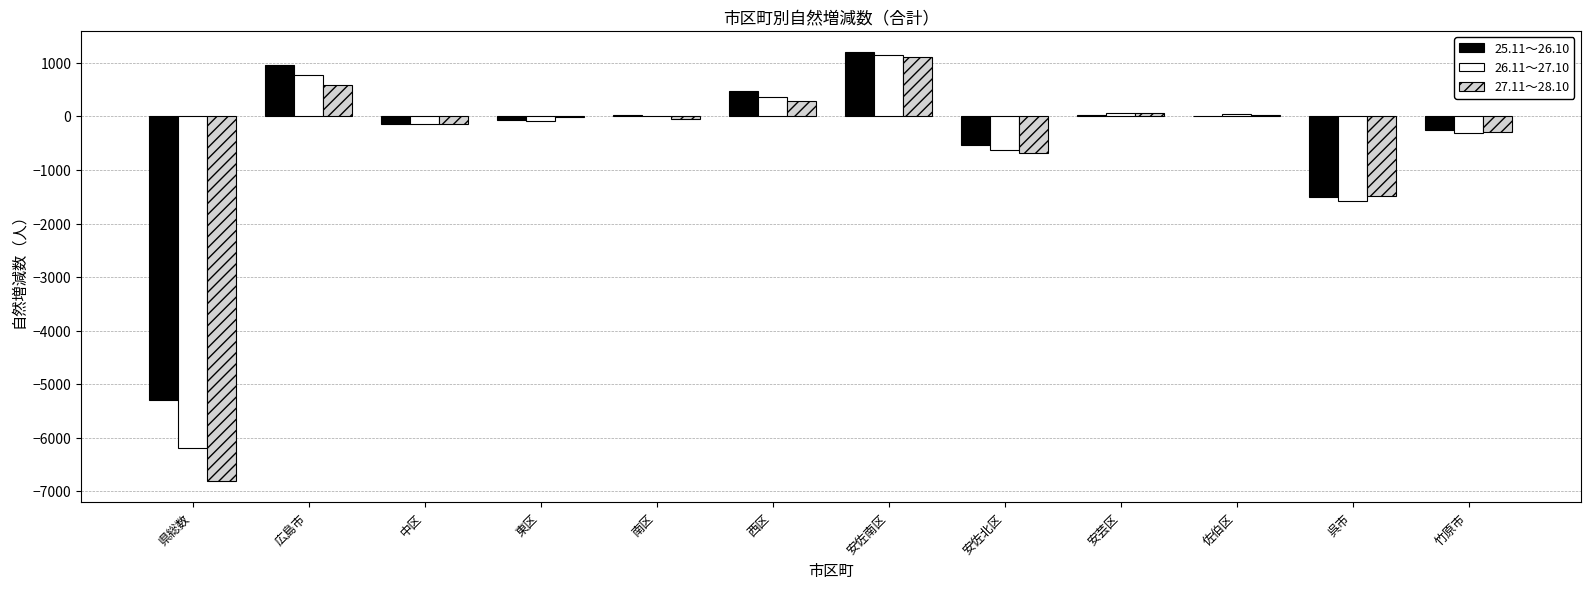

What is the sum of the 27.11～28.10 values at 呉市 and 西区?

-1212